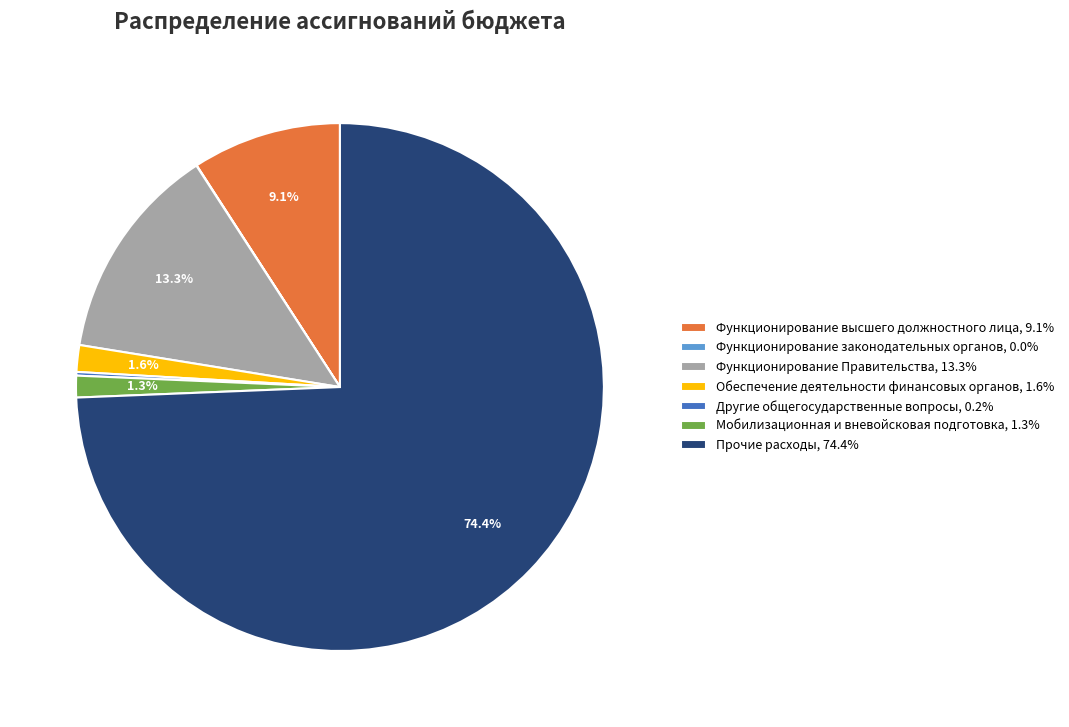

To the nearest percent, what is the difference between the largest and smallest slice percentages?

74%